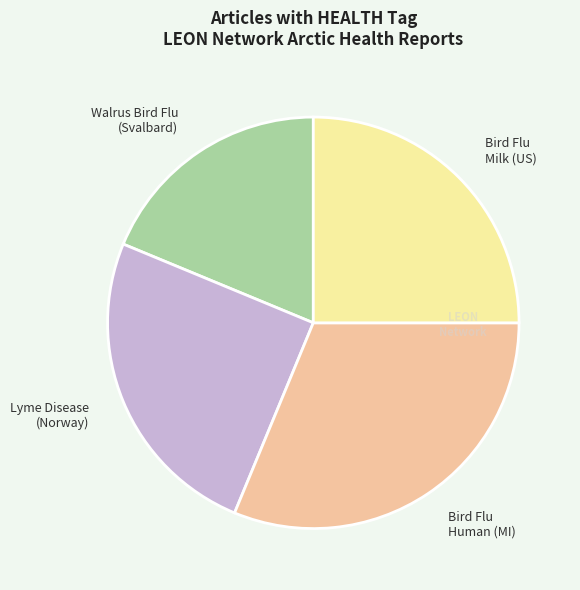

Approximately how many times larger is the value at Bird Flu Milk (US) compared to Bird Flu Human (MI)?

0.8